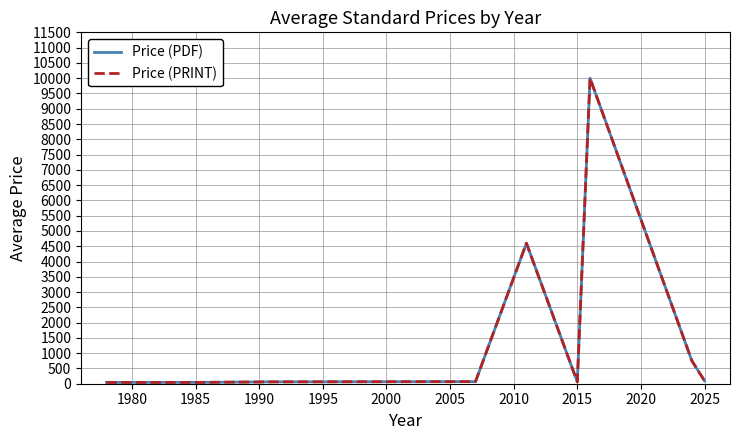

What is the sum of all Price (PDF) values?

15766.6